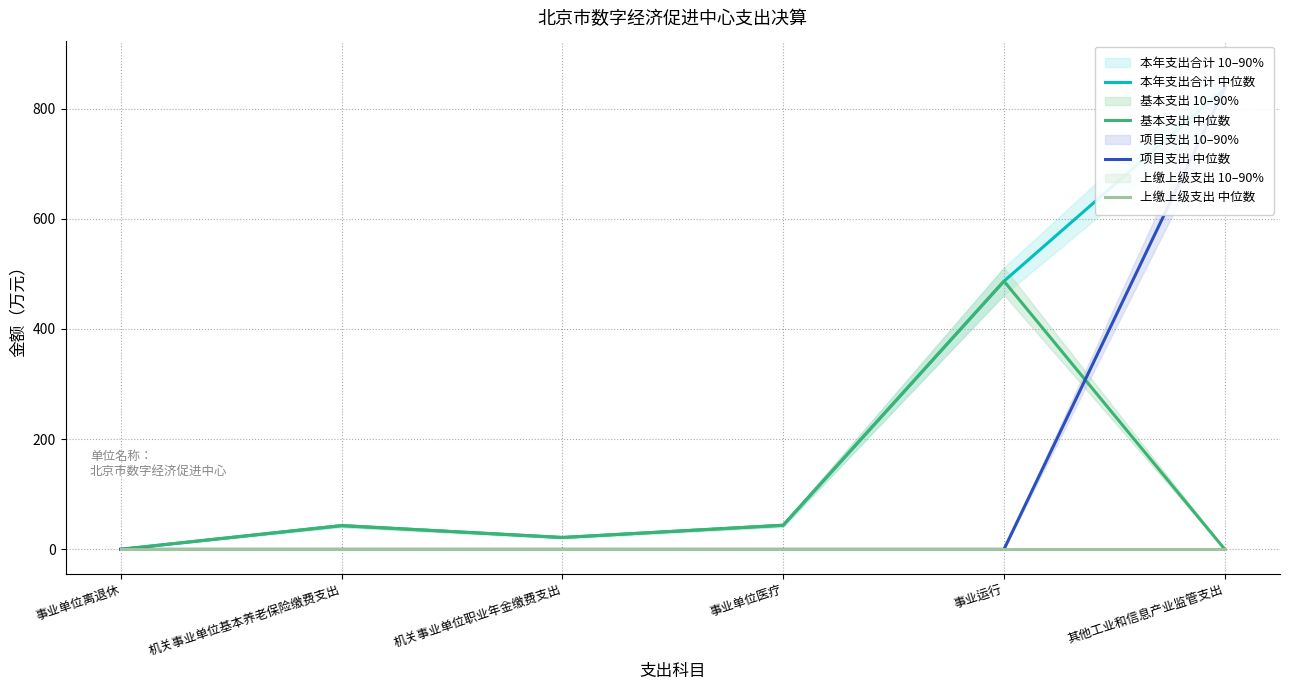

True or false: 基本支出 中位数 and 本年支出合计 中位数 cross at least once.

False